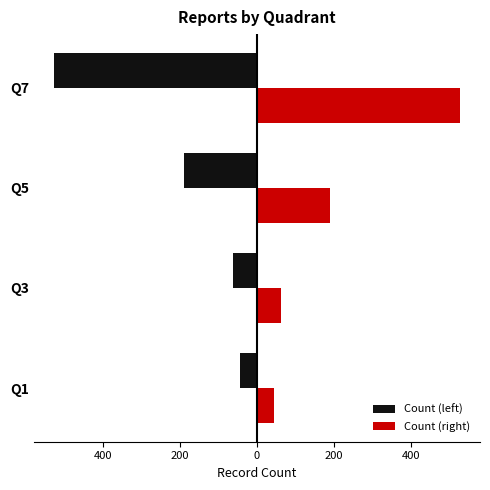

Which series has the largest range (max minus min)?

Count (left)